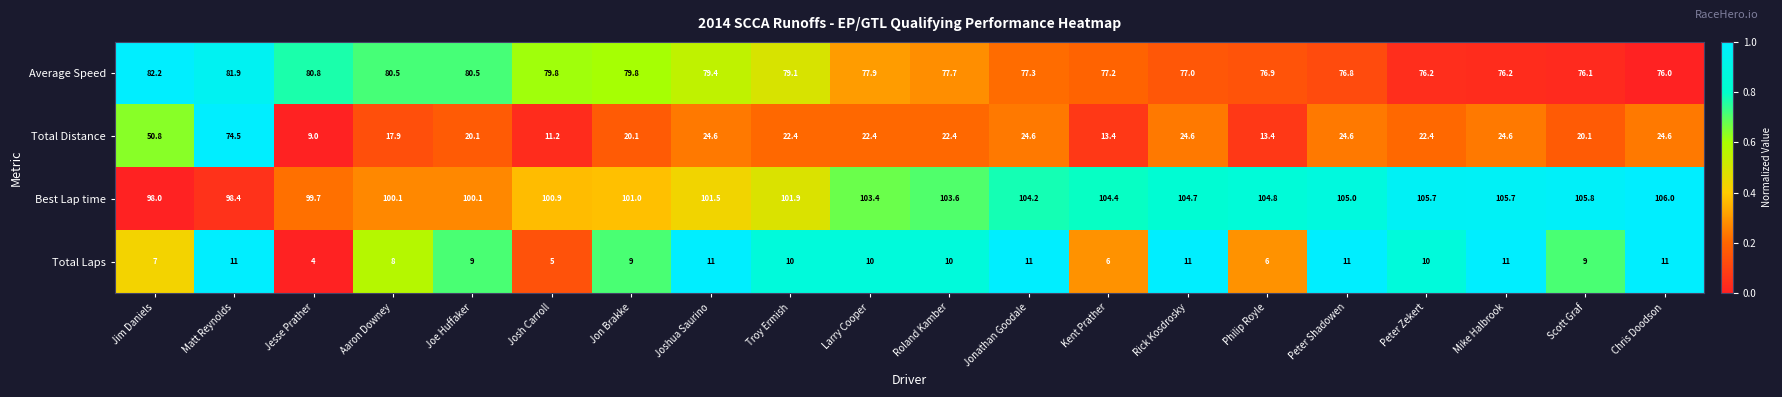

What is the difference between the highest and lowest values at Philip Royle?

98.8